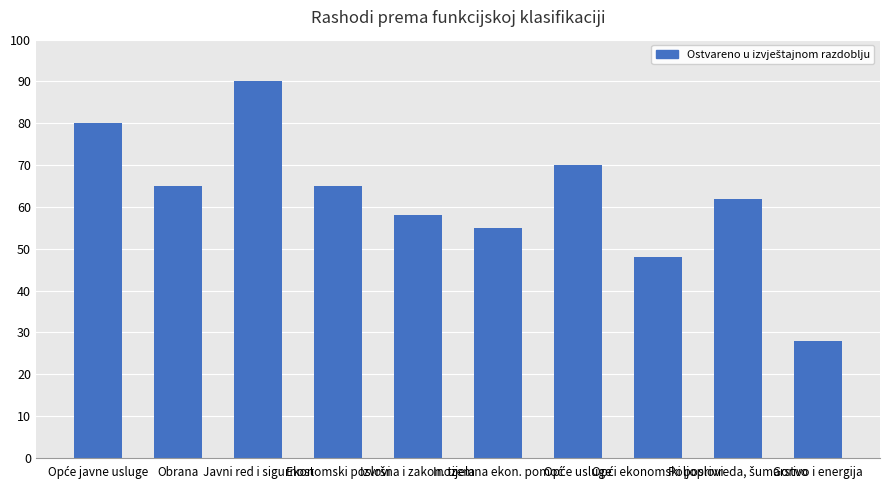

Reading left to right, transcribe all the data shown in this chart.

80	65	90	65	58	55	70	48	62	28